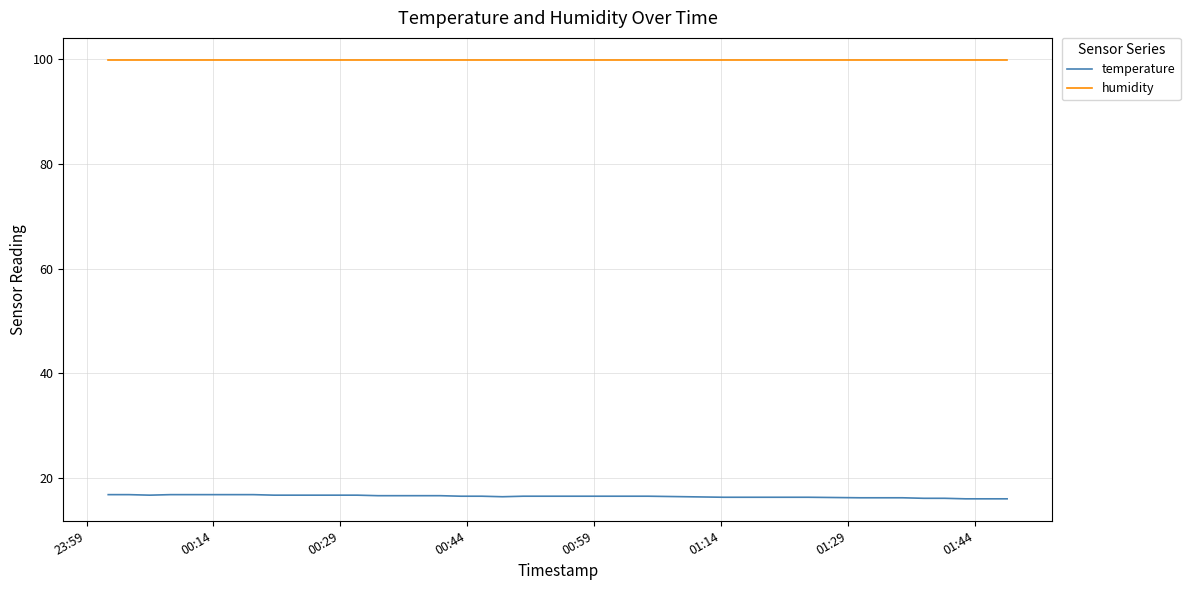

What is the smallest value displayed?

16.0